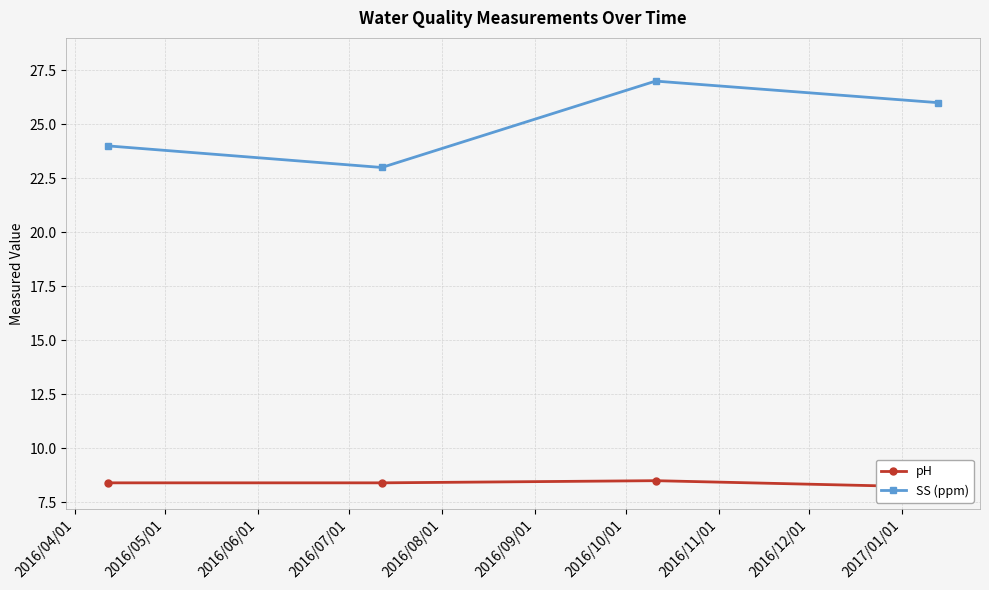

True or false: pH and SS (ppm) intersect in this chart.

False